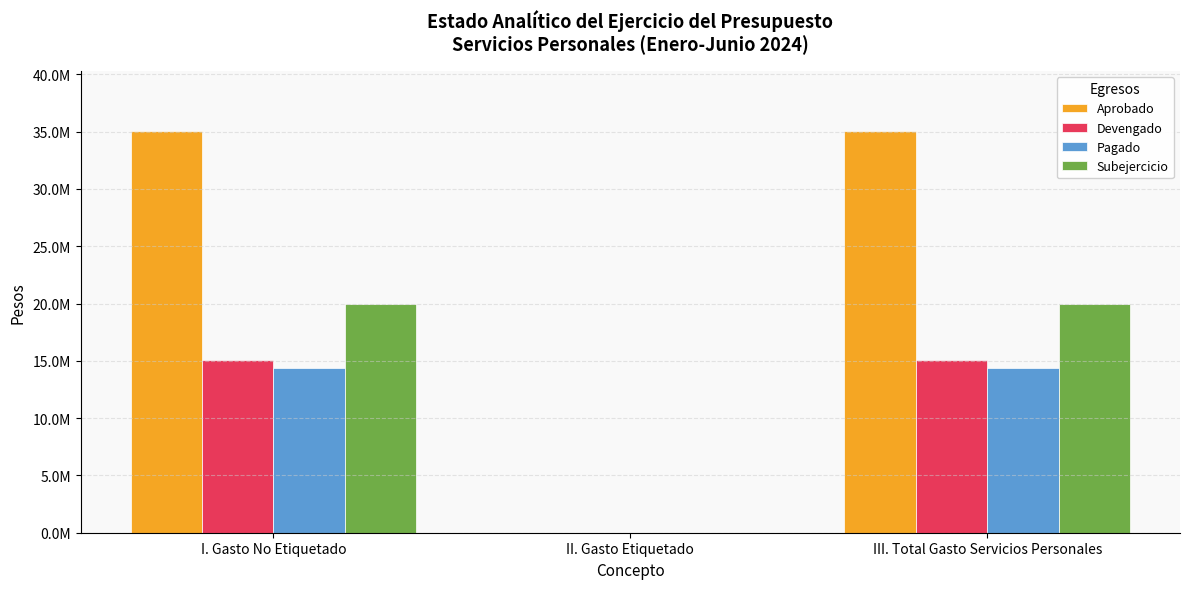

Are the bars grouped side by side (vs. stacked)?

Yes